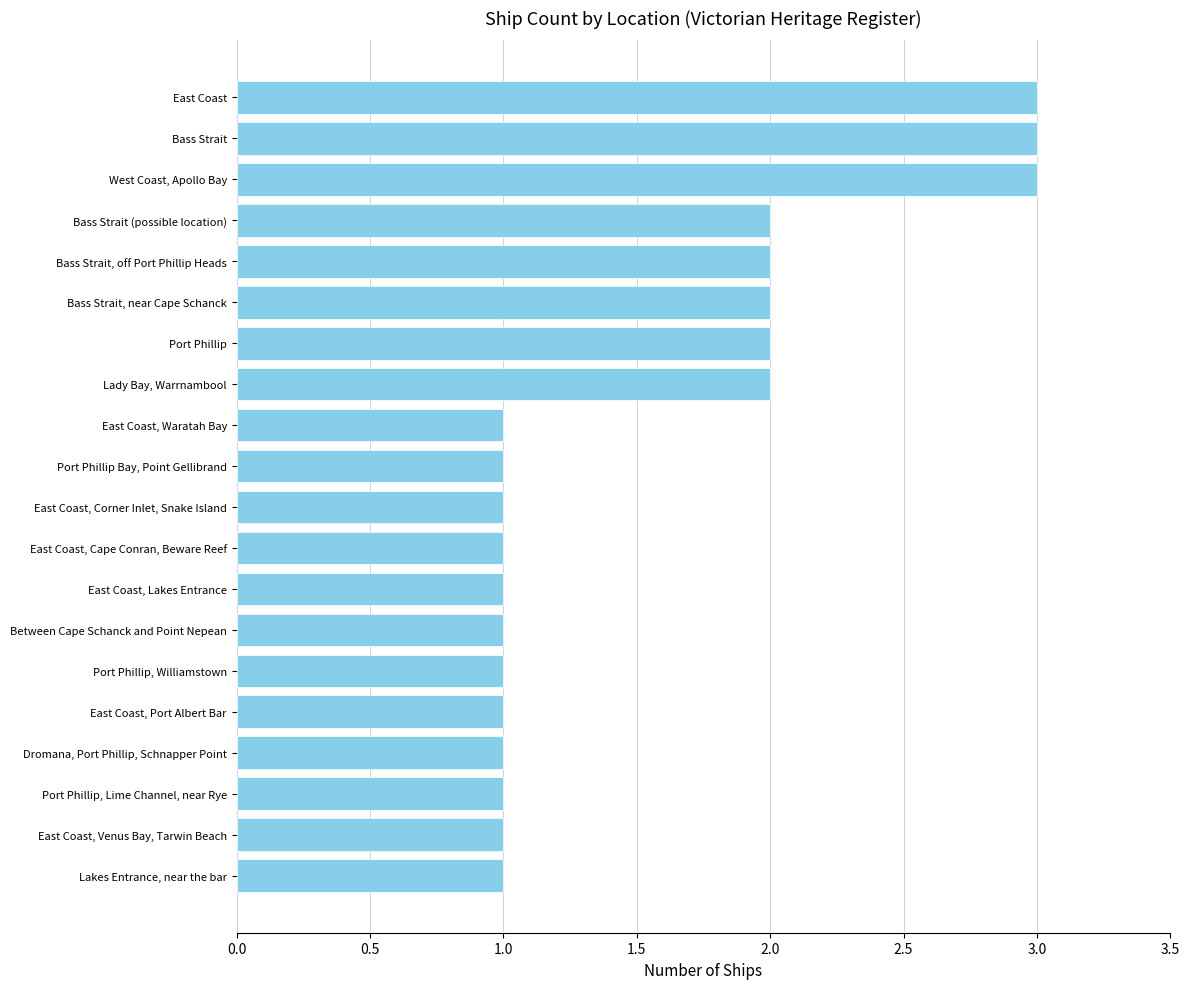

Is it true that the value at East Coast, Corner Inlet, Snake Island is 1?

True